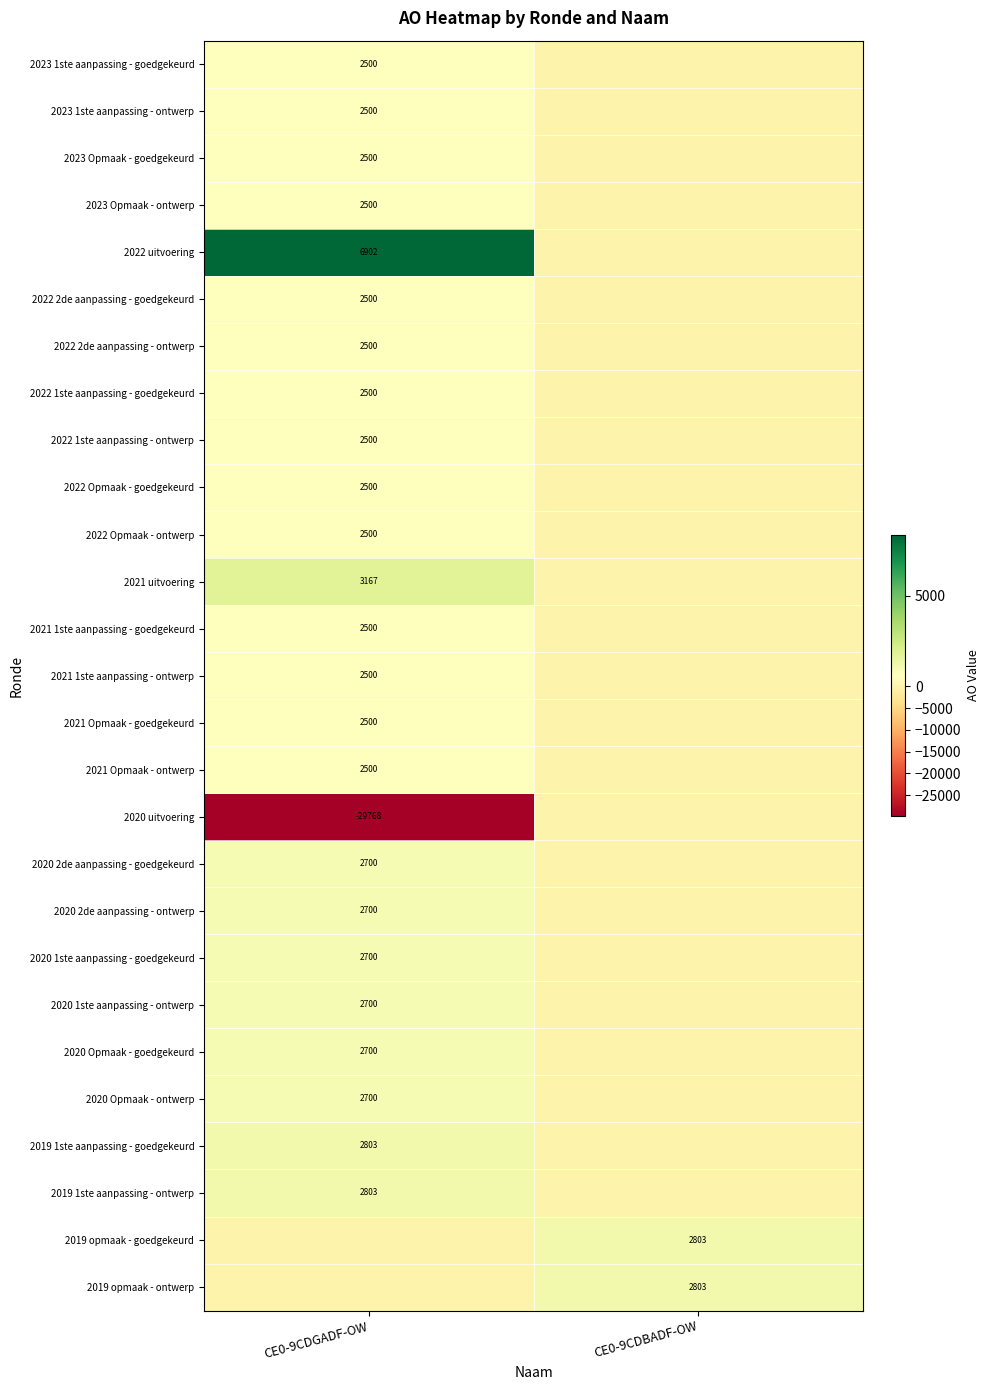

The 2022 Opmaak - goedgekeurd series shows 1119 at CE0-9CDGADF-OW. True or false?

False